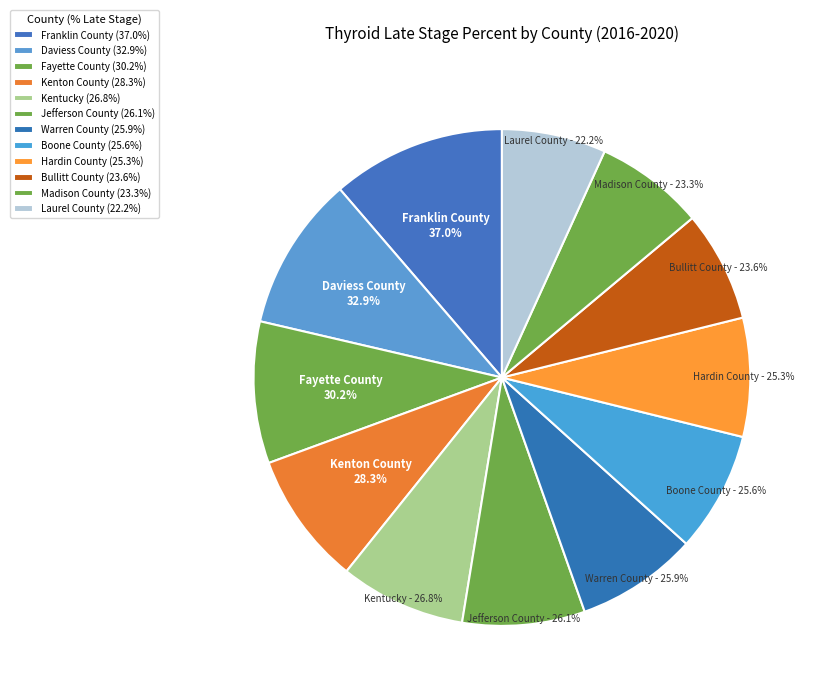

Is Jefferson County the majority of the pie?

No